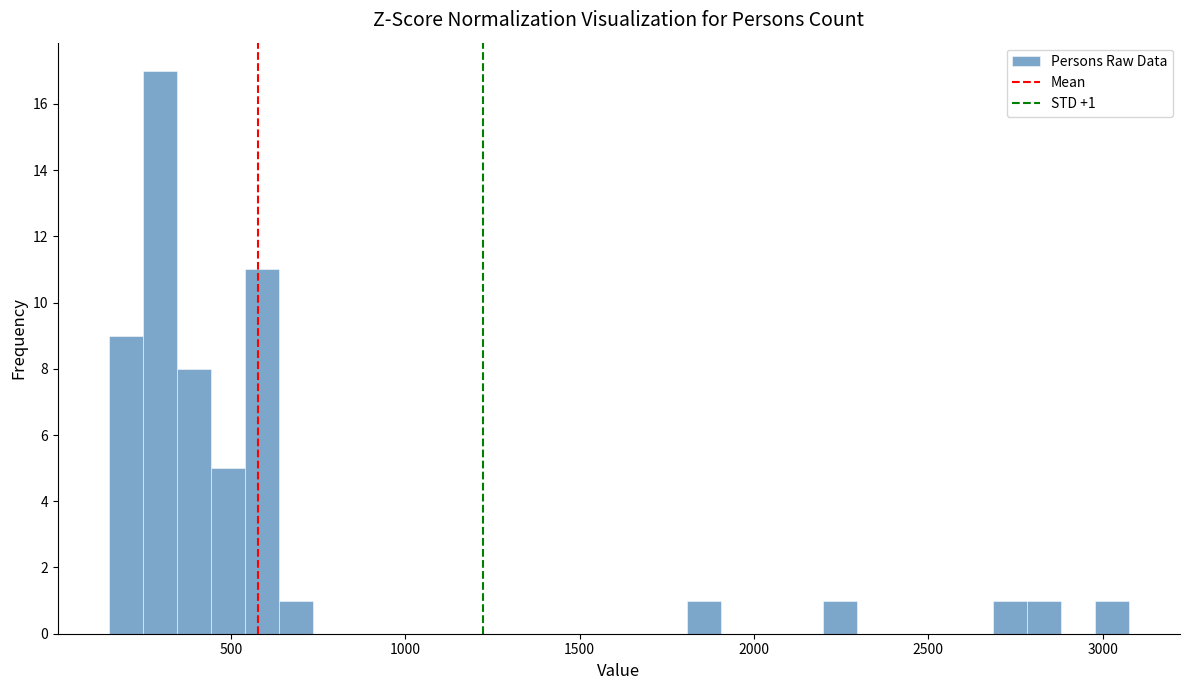

Read against the x-axis, roughly where is the centre of the tallest bar?

300